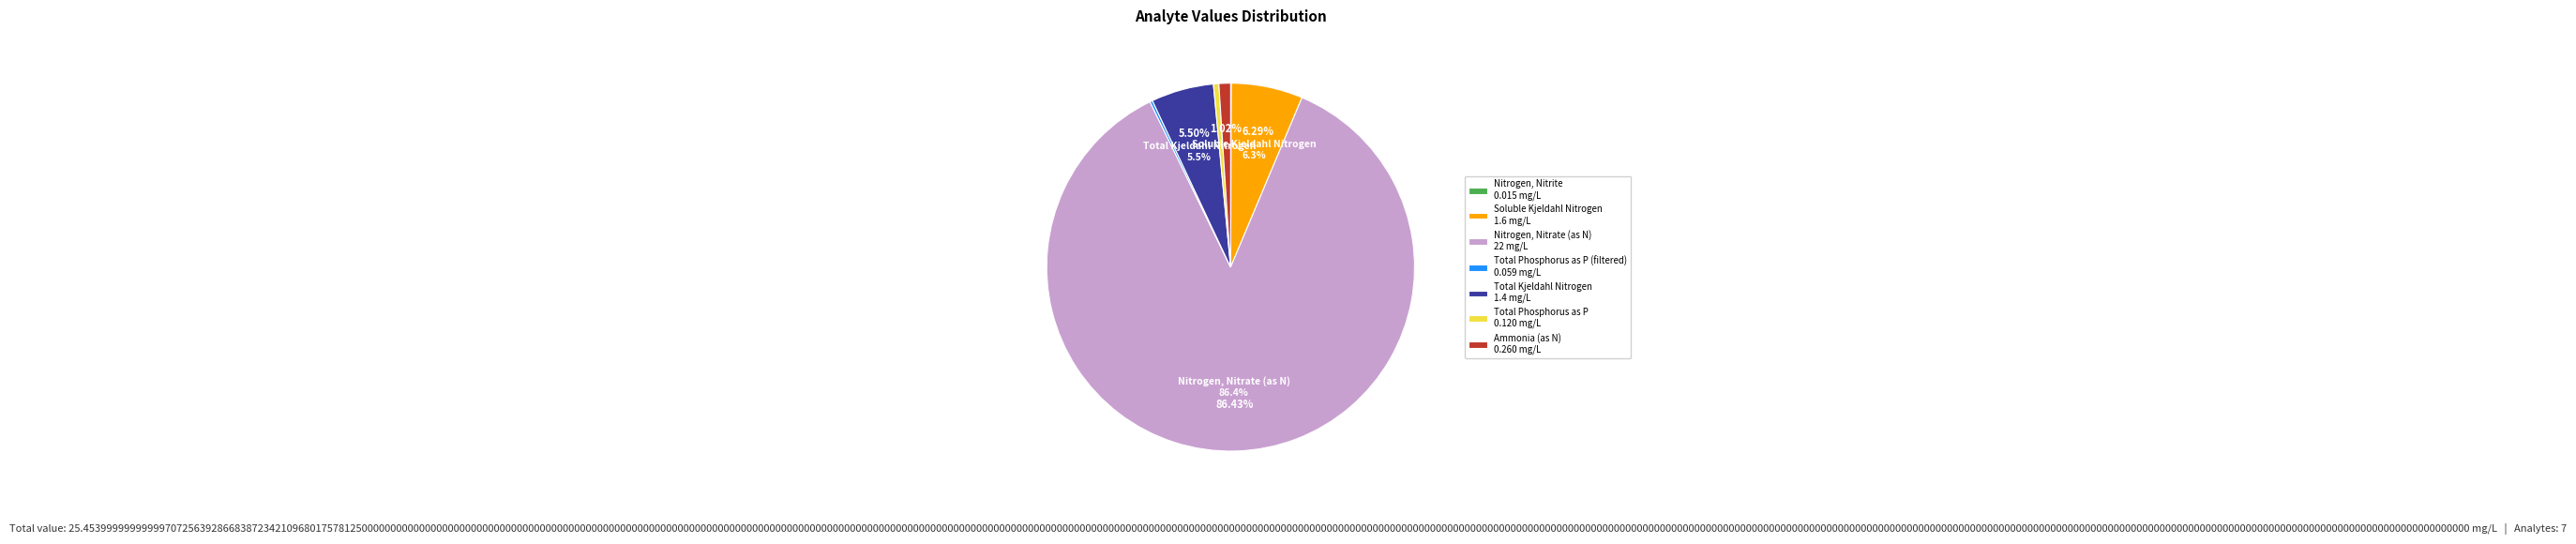

Which has a higher value, Ammonia (as N) 0.260 mg/L or Nitrogen, Nitrate (as N) 22 mg/L?

Nitrogen, Nitrate (as N) 22 mg/L